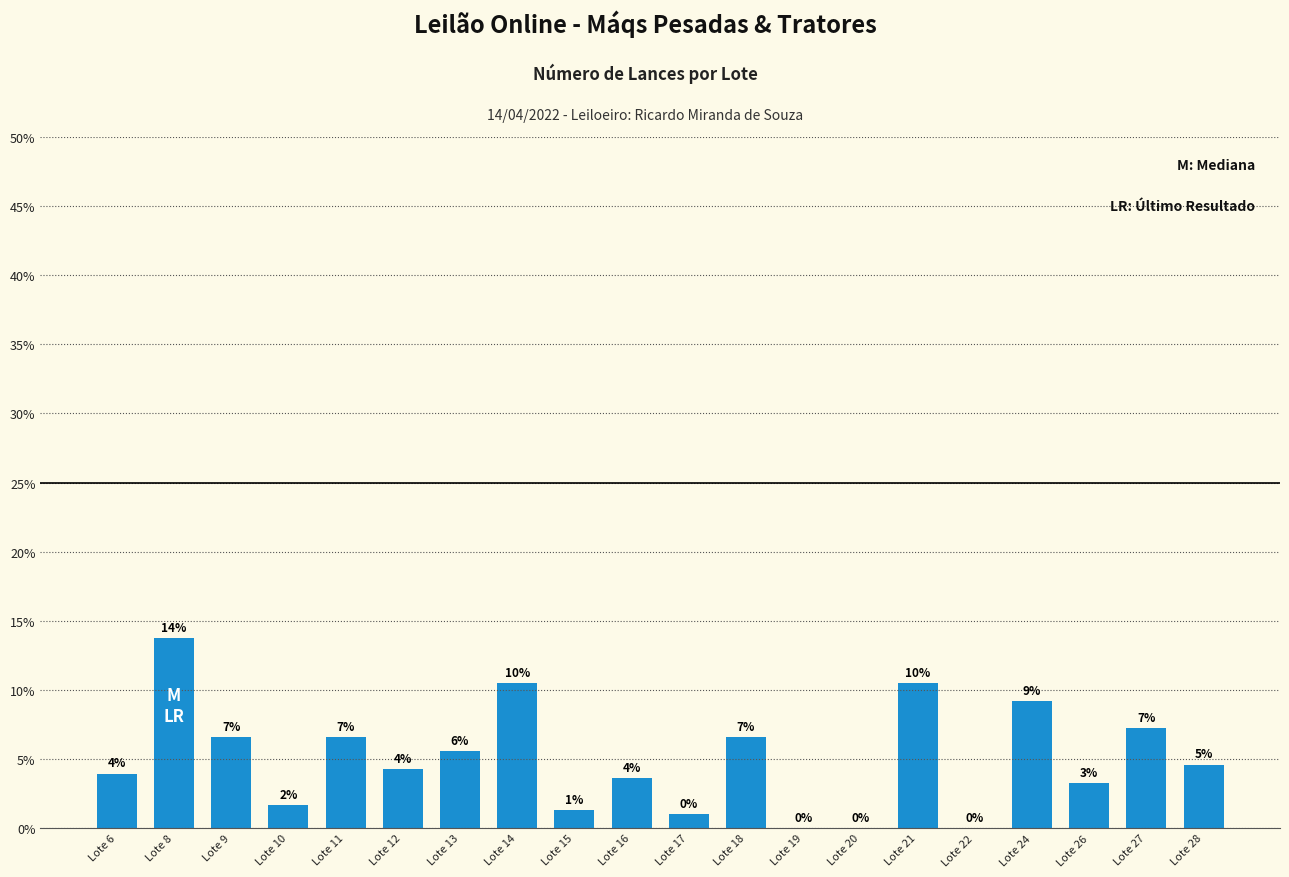

Reading right to left, transcribe all the data shown in this chart.

Lote 28=4.6	Lote 27=7.2	Lote 26=3.3	Lote 24=9.2	Lote 22=0.0	Lote 21=10.5	Lote 20=0.0	Lote 19=0.0	Lote 18=6.6	Lote 17=1.0	Lote 16=3.6	Lote 15=1.3	Lote 14=10.5	Lote 13=5.6	Lote 12=4.3	Lote 11=6.6	Lote 10=1.6	Lote 9=6.6	Lote 8=13.8	Lote 6=3.9